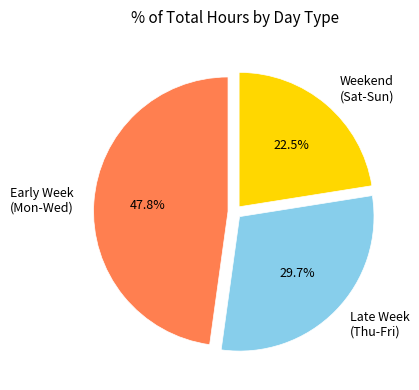

Does any single category account for the majority?

No